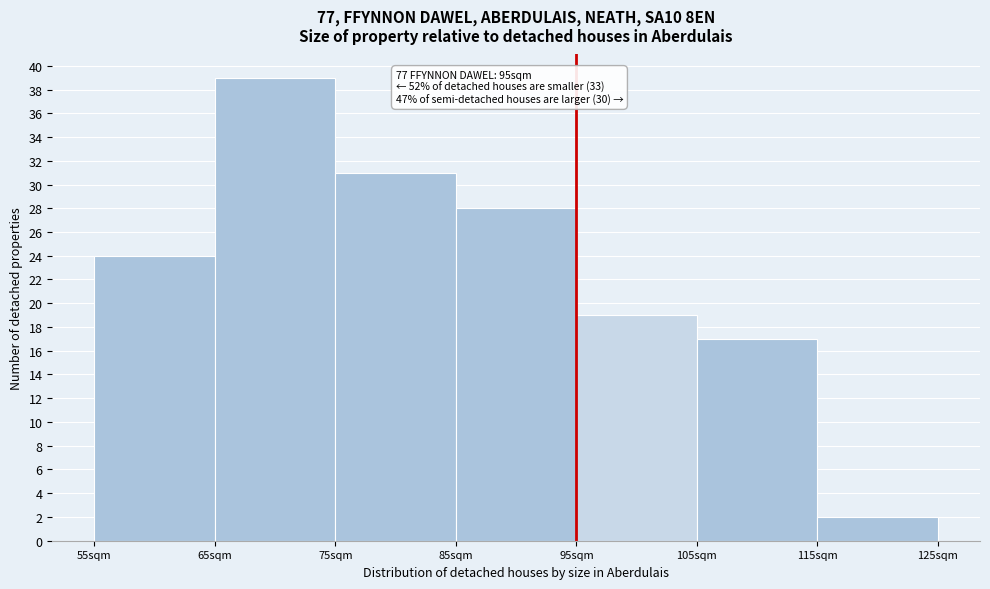

Reading left to right, what are all the values shown in this chart?

55sqm=24	65sqm=39	75sqm=31	85sqm=28	95sqm=19	105sqm=17	115sqm=2